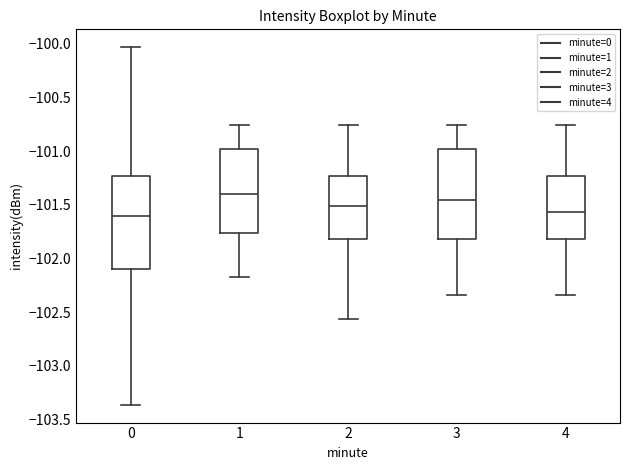

Where is the lower edge of the box at x = 1 on the y-axis? The values are not printed on the chart, so give them approximately, as read against the axis.

-101.75